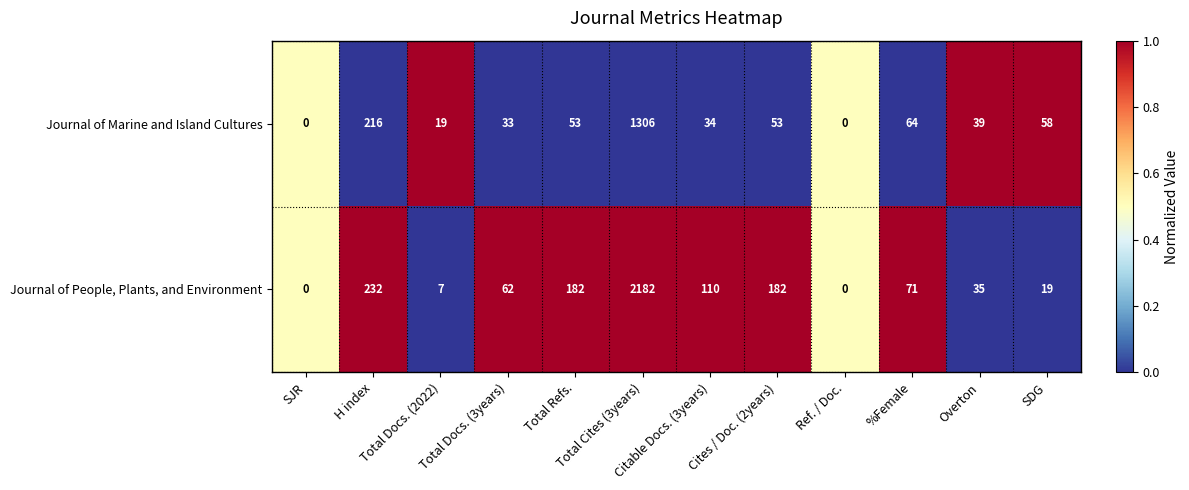

List the series in order of their peak value, highest first.

Journal of People, Plants, and Environment, Journal of Marine and Island Cultures